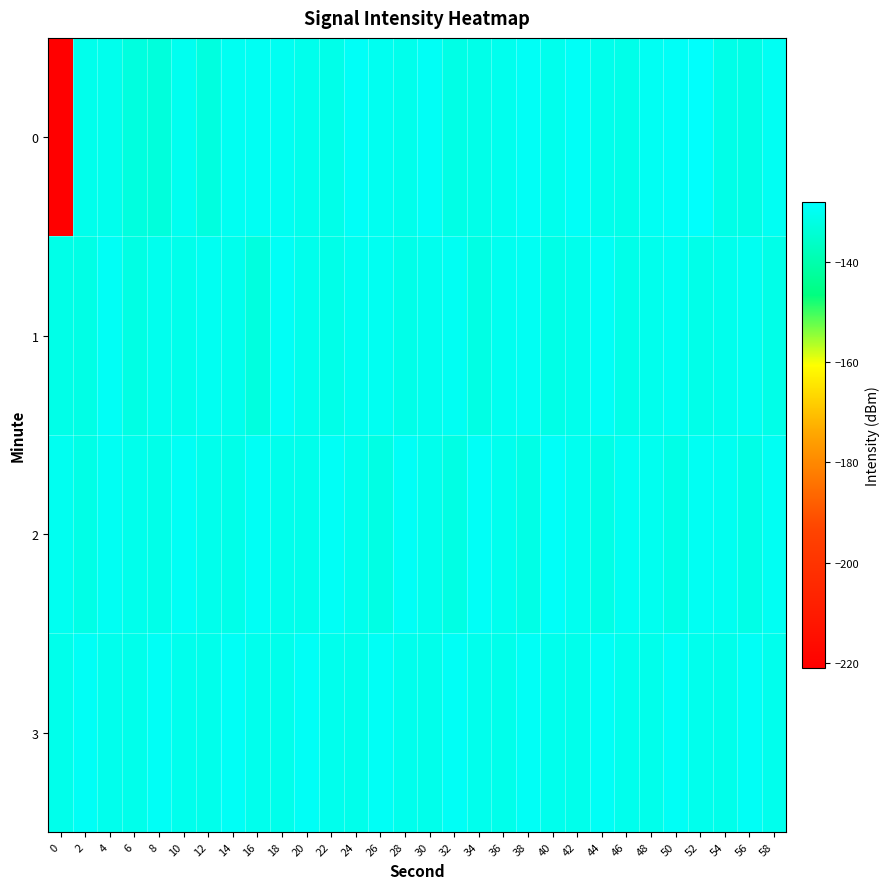

Reading left to right, what are all the values shown in this chart?

0: 0=-221.0	2=-130.7	4=-130.7	6=-132.6	8=-133.3	10=-130.2	12=-132.6	14=-129.9	16=-129.7	18=-129.9	20=-130.8	22=-131.1	24=-129.3	26=-130.2	28=-130.7	30=-129.3	32=-131.7	34=-131.3	36=-130.5	38=-129.3	40=-130.7	42=-129.2	44=-130.8	46=-131.3	48=-129.8	50=-129.1	52=-128.4	54=-131.3	56=-131.6	58=-129.8
1: 0=-131.4	2=-131.8	4=-129.3	6=-131.9	8=-130.5	10=-131.0	12=-130.0	14=-130.7	16=-132.7	18=-129.3	20=-130.9	22=-131.4	24=-130.1	26=-129.9	28=-131.2	30=-130.5	32=-129.7	34=-132.0	36=-130.3	38=-129.8	40=-131.5	42=-130.9	44=-129.4	46=-131.1	48=-130.7	50=-129.9	52=-131.2	54=-130.6	56=-129.9	58=-131.3
2: 0=-130.1	2=-131.5	4=-129.8	6=-130.9	8=-131.1	10=-129.5	12=-130.8	14=-131.2	16=-129.6	18=-130.9	20=-131.0	22=-129.3	24=-130.7	26=-131.9	28=-129.2	30=-130.6	32=-131.9	34=-129.1	36=-130.5	38=-131.8	40=-129.0	42=-130.3	44=-131.7	46=-129.9	48=-130.2	50=-131.6	52=-129.8	54=-130.1	56=-131.5	58=-129.7
3: 0=-131.0	2=-129.4	4=-130.7	6=-131.0	8=-129.4	10=-130.7	12=-131.0	14=-129.4	16=-130.7	18=-131.0	20=-129.4	22=-130.7	24=-131.0	26=-129.4	28=-130.7	30=-131.0	32=-129.4	34=-130.7	36=-131.0	38=-129.4	40=-130.7	42=-131.0	44=-129.4	46=-130.7	48=-131.0	50=-129.4	52=-130.7	54=-131.0	56=-129.4	58=-130.7